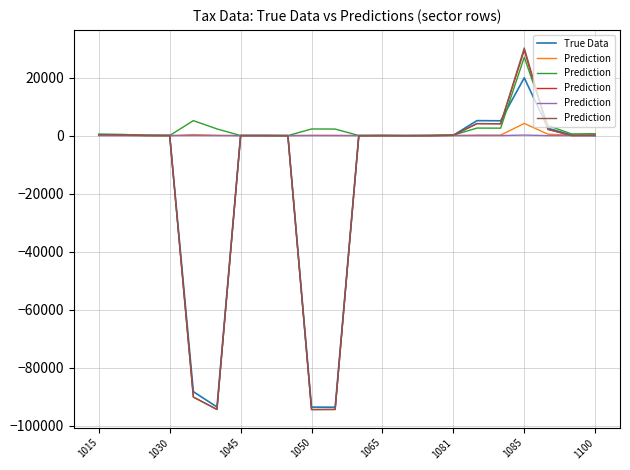

How many positive values does the Prediction series have?

17